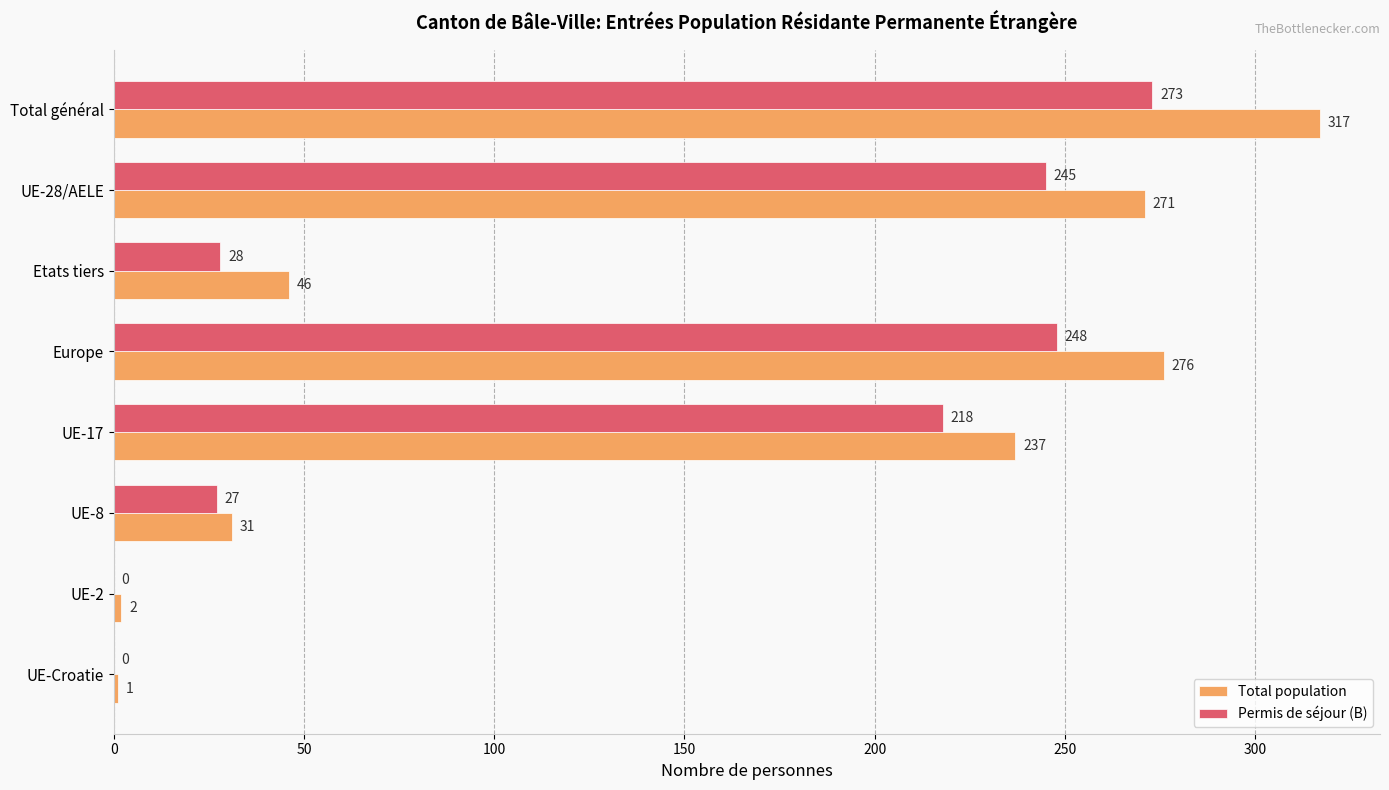

What is the sum of all Total population values?

1181